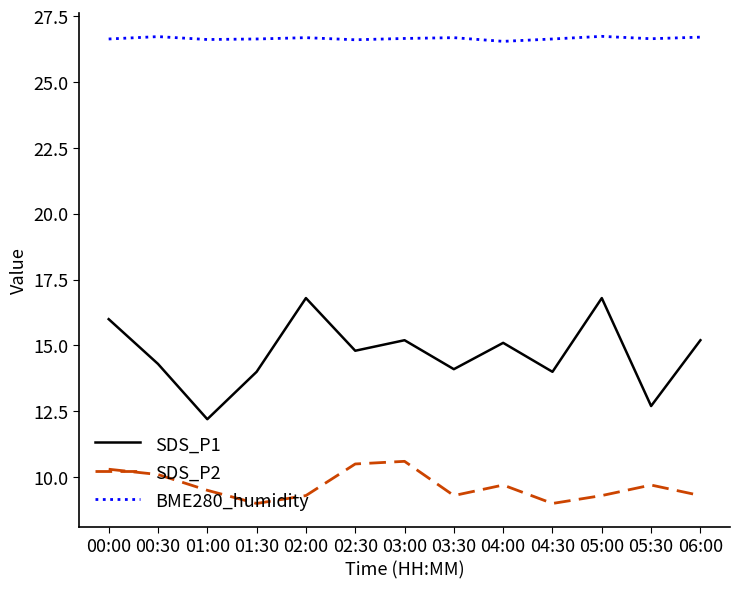

What is the minimum value for SDS_P1?

12.2